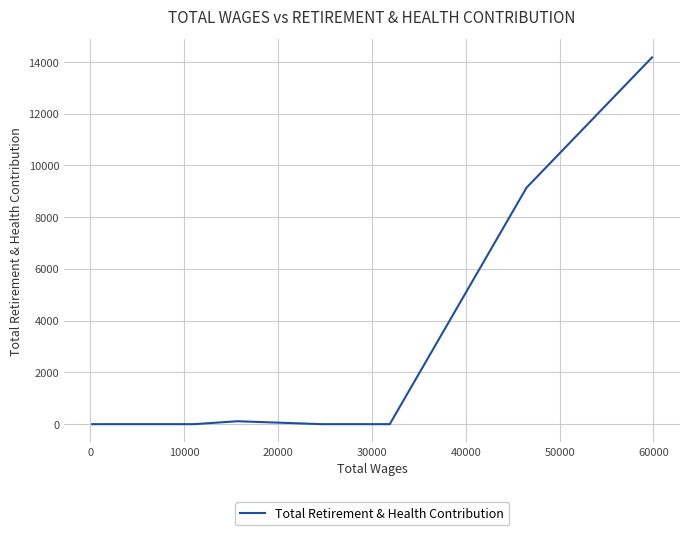

Reading left to right, transcribe all the data shown in this chart.

0	0	0	0	0	0	0	0	113	0	0	0	0	0	9141	14174